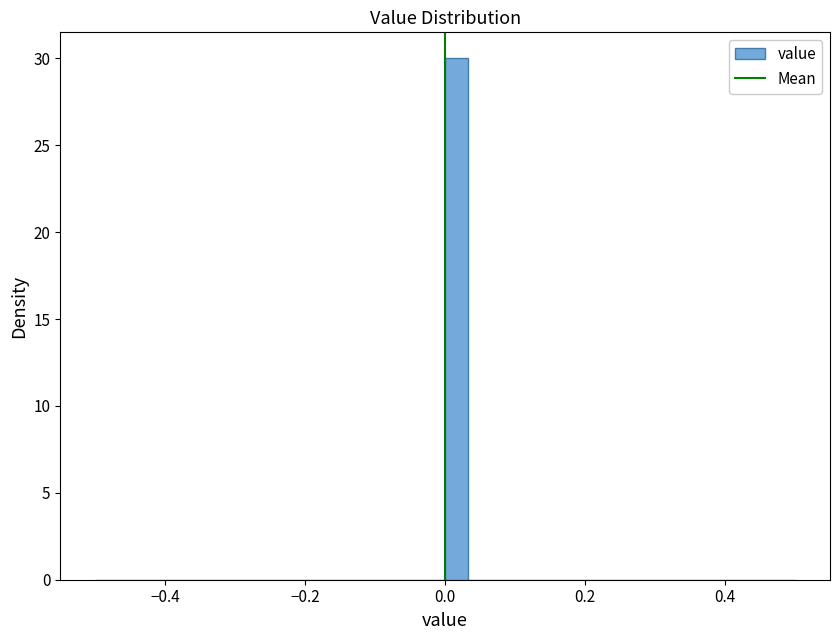

Around what value on the x-axis is the tallest bar? Give the approximate position of its centre, as read against the axis.

0.02